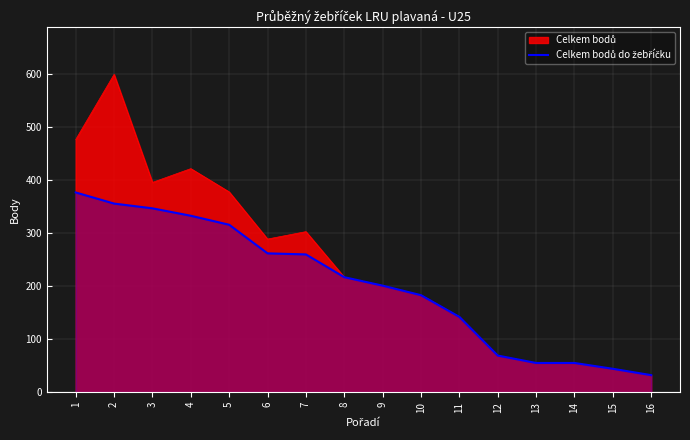

How many values are below 217?

8